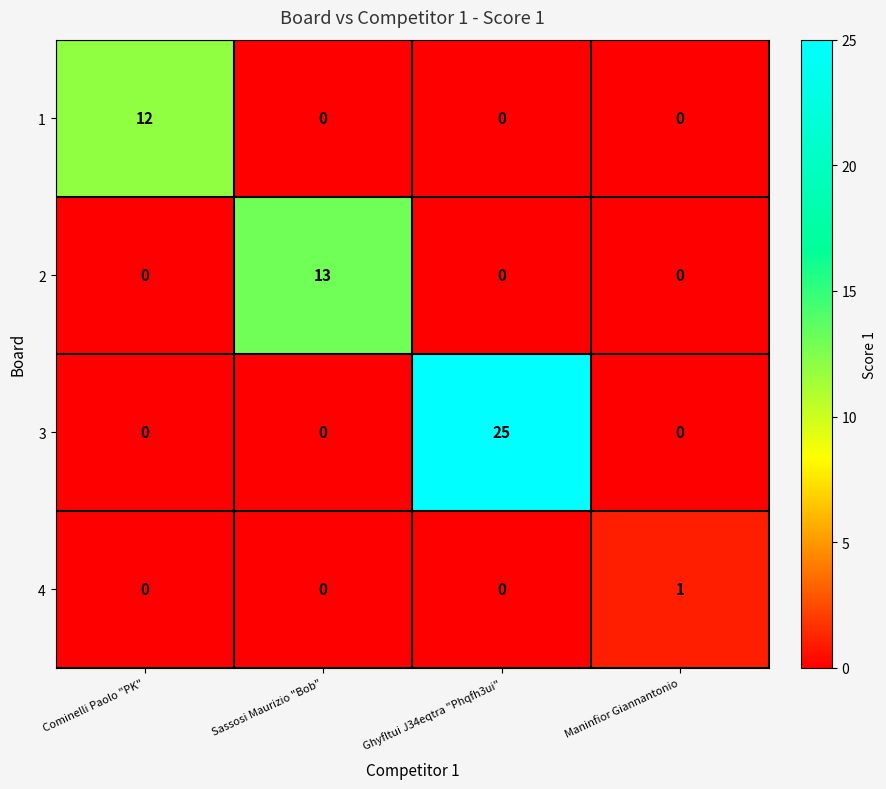

Which series has the largest total across all categories?

3